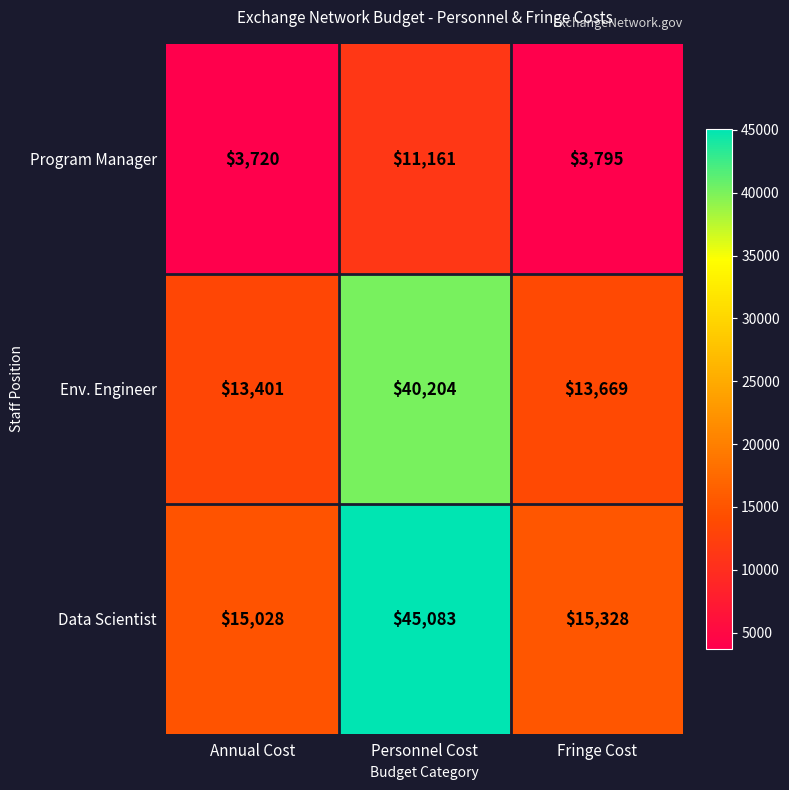

What is the total value across all series at Fringe Cost?

32792